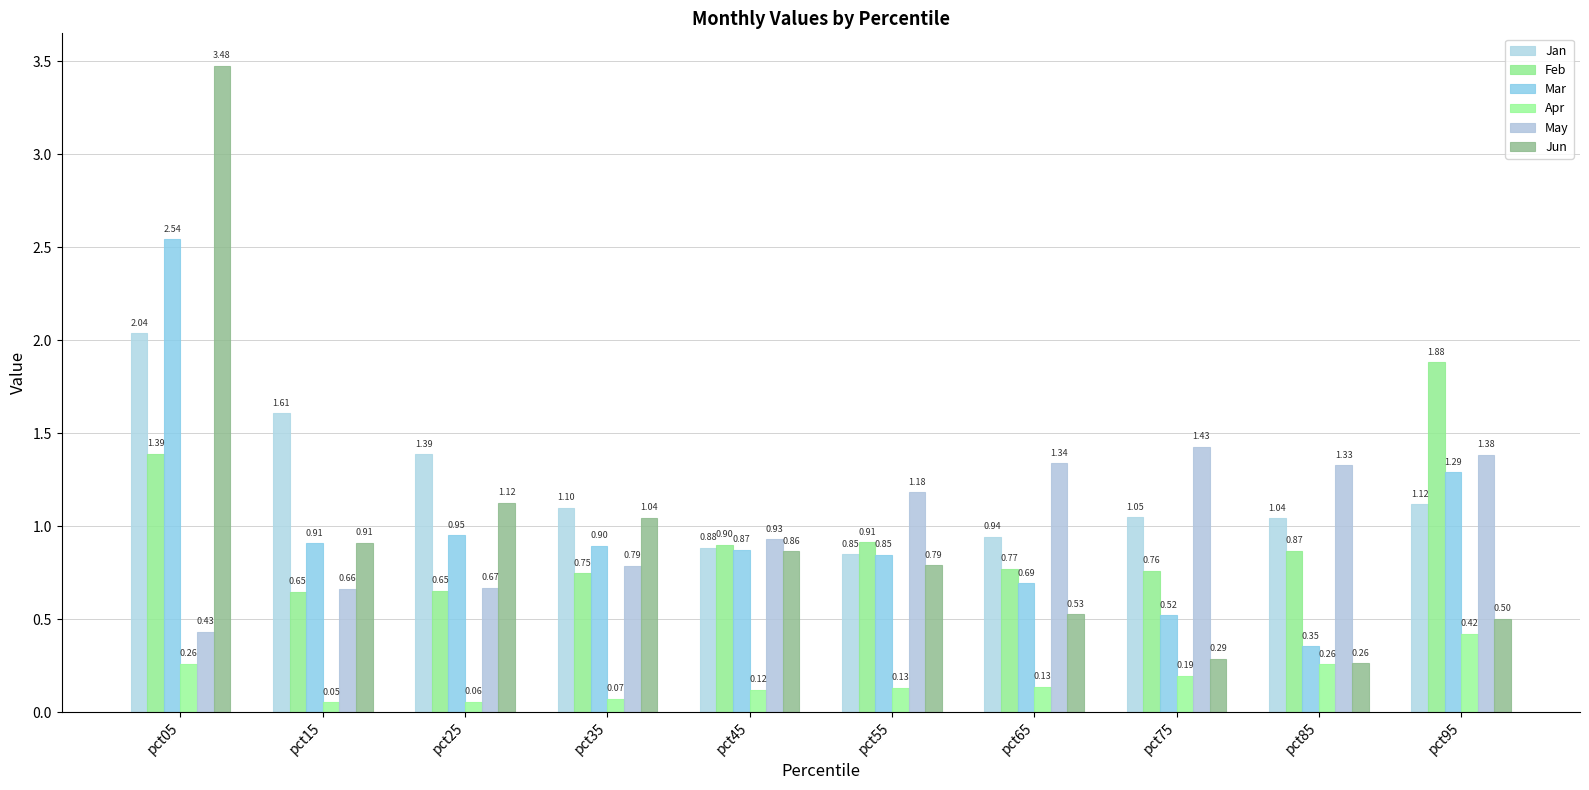

Which category has the highest value in the Jun series?

pct05